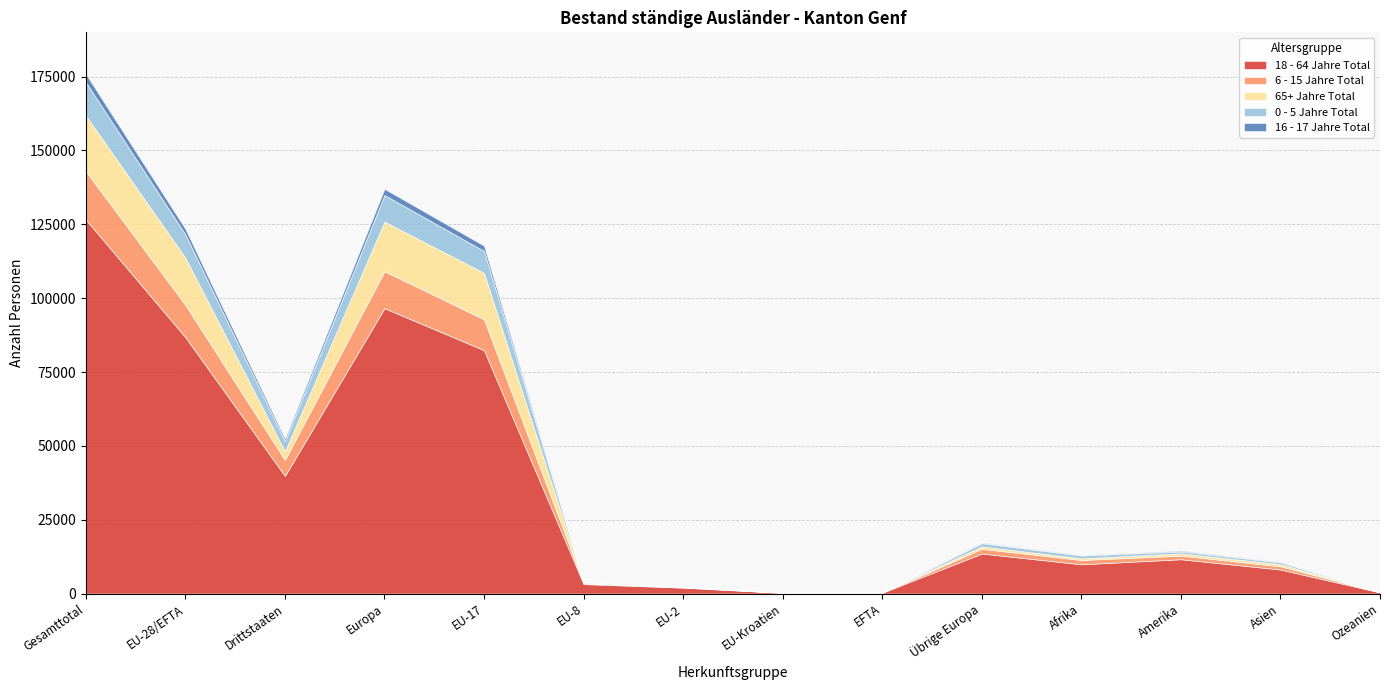

What is the maximum value shown in the chart?

126615